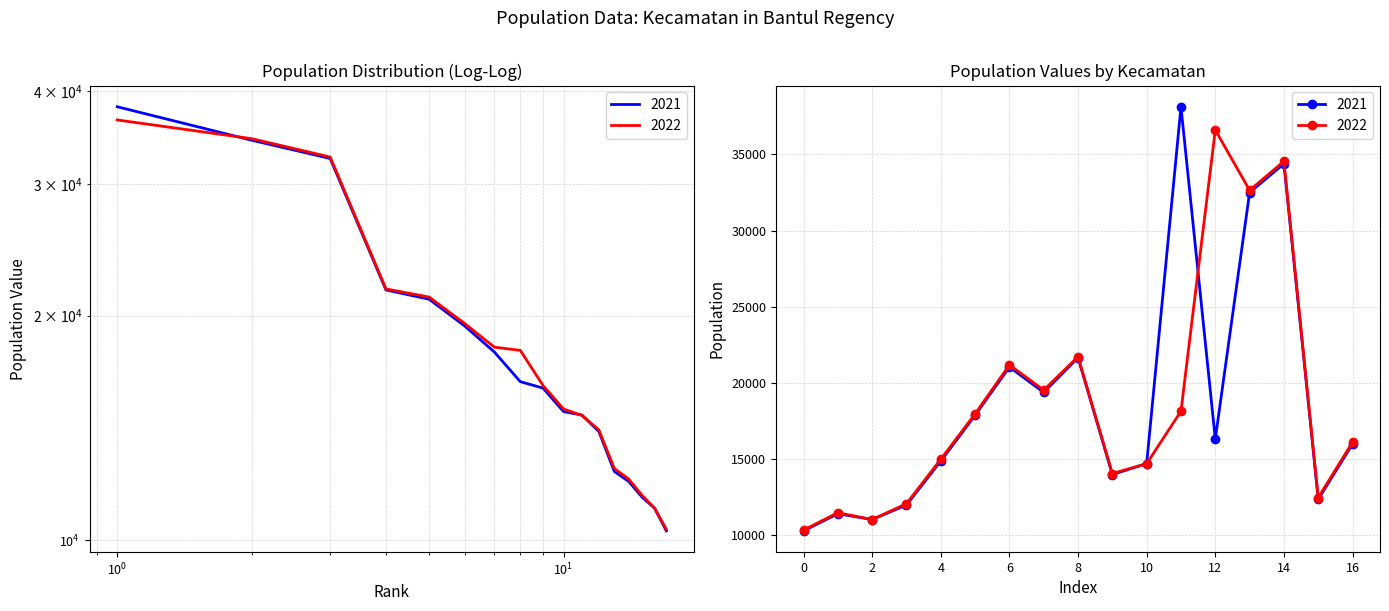

Which series has the largest total across all categories?

2022